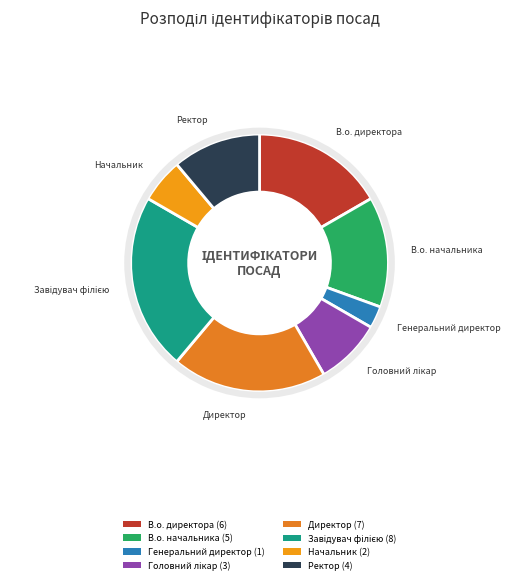

To the nearest percent, what portion does Ректор represent?

11%